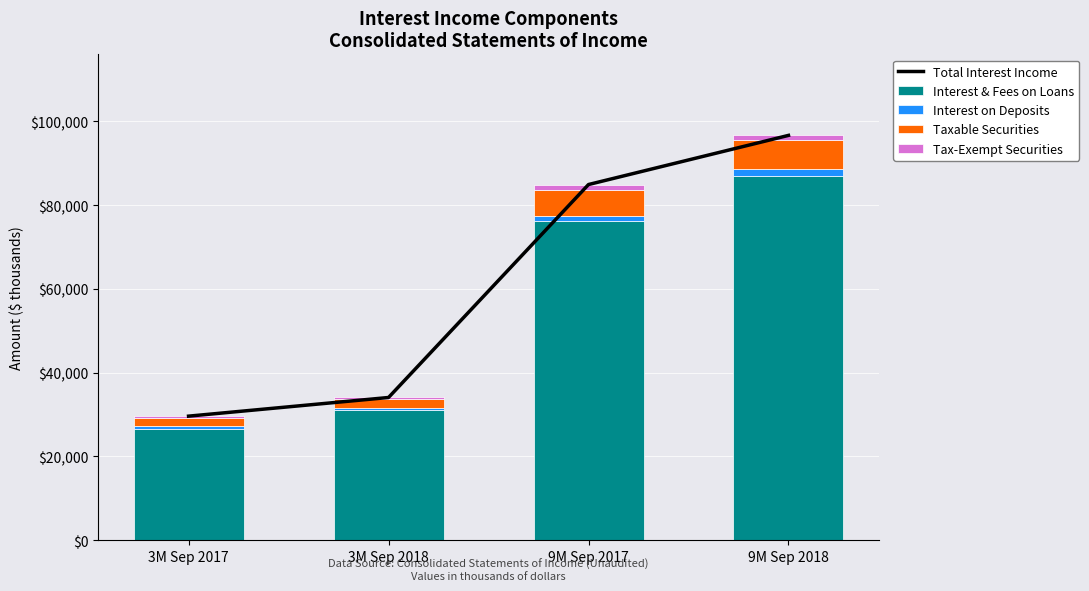

What is the value of the Interest & Fees on Loans bar at the 4th from the left?

86930